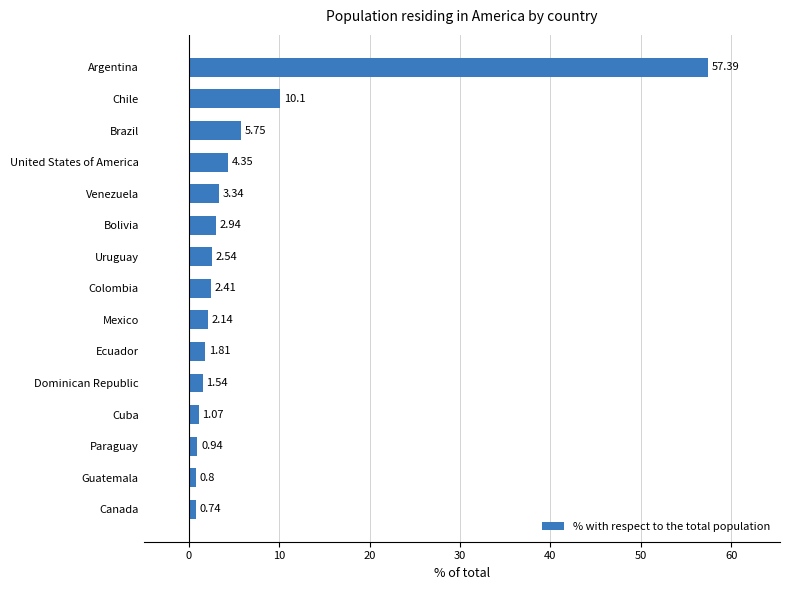

At which label is the value closest to 29?

Chile